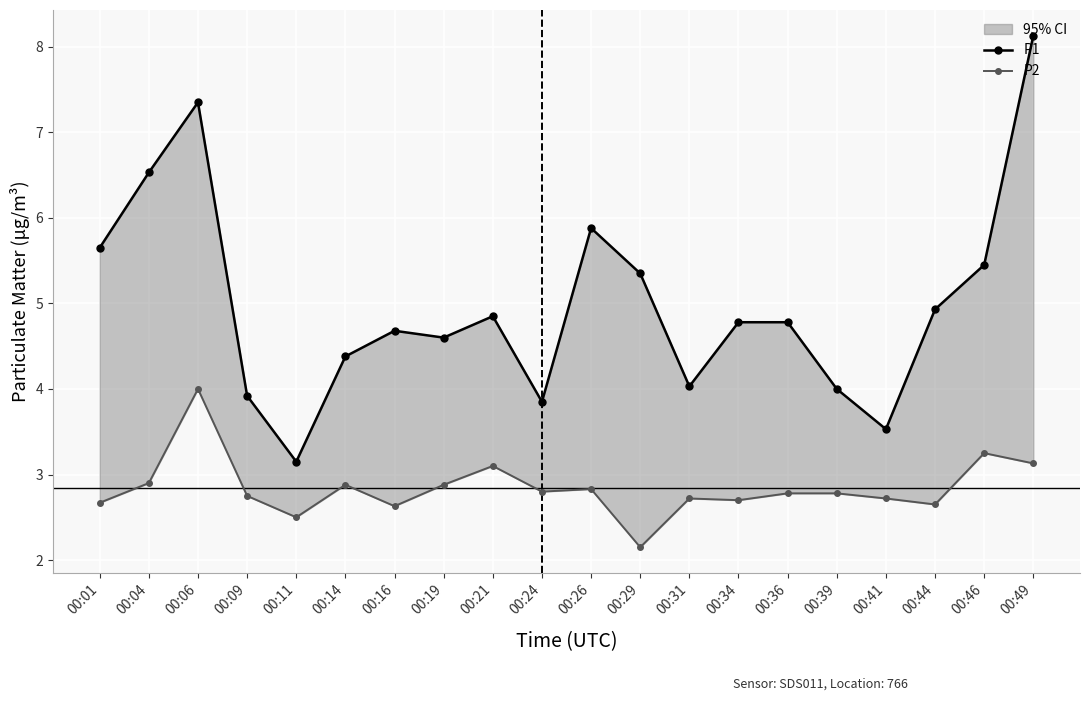

What is the greatest value displayed?

8.1